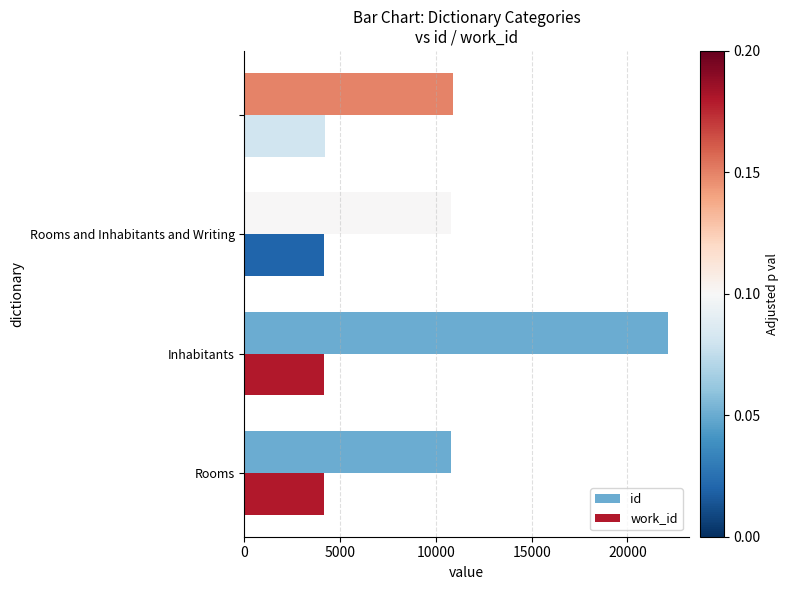

How many values in the work_id series exceed 4167?

1